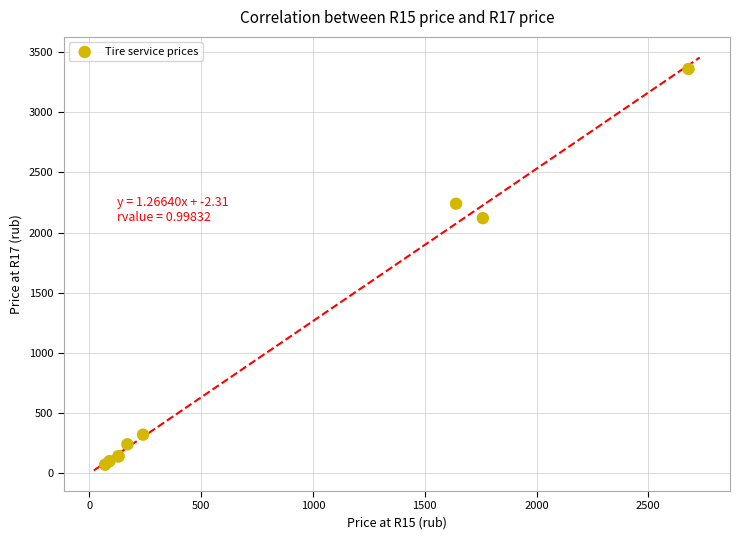

What Y value in the scatter plot is closest to 1715?

2120